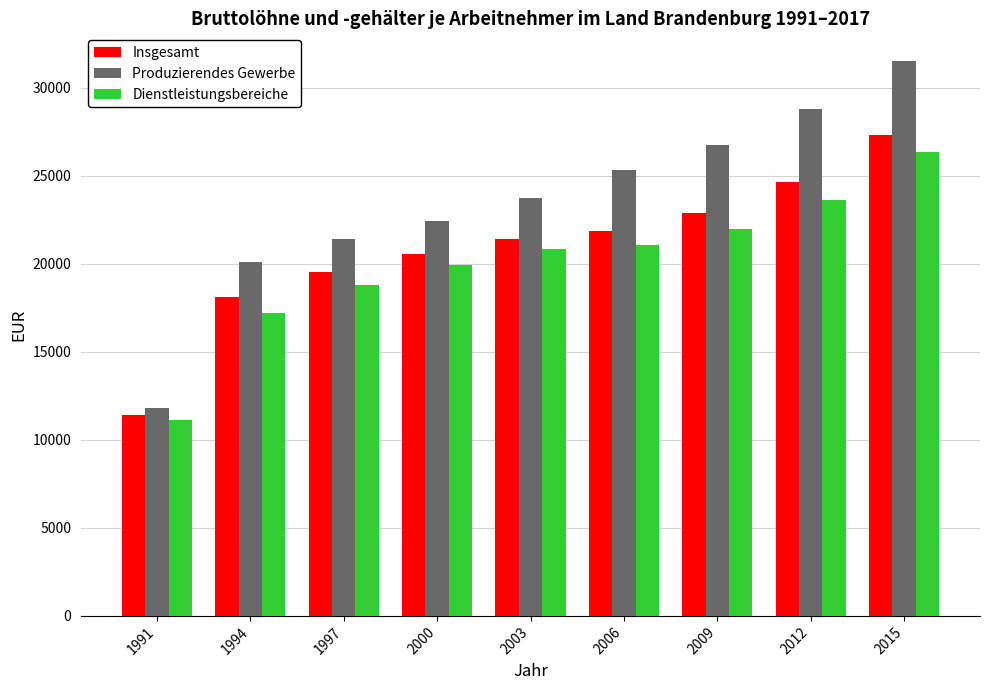

How many series are shown in this chart?

3